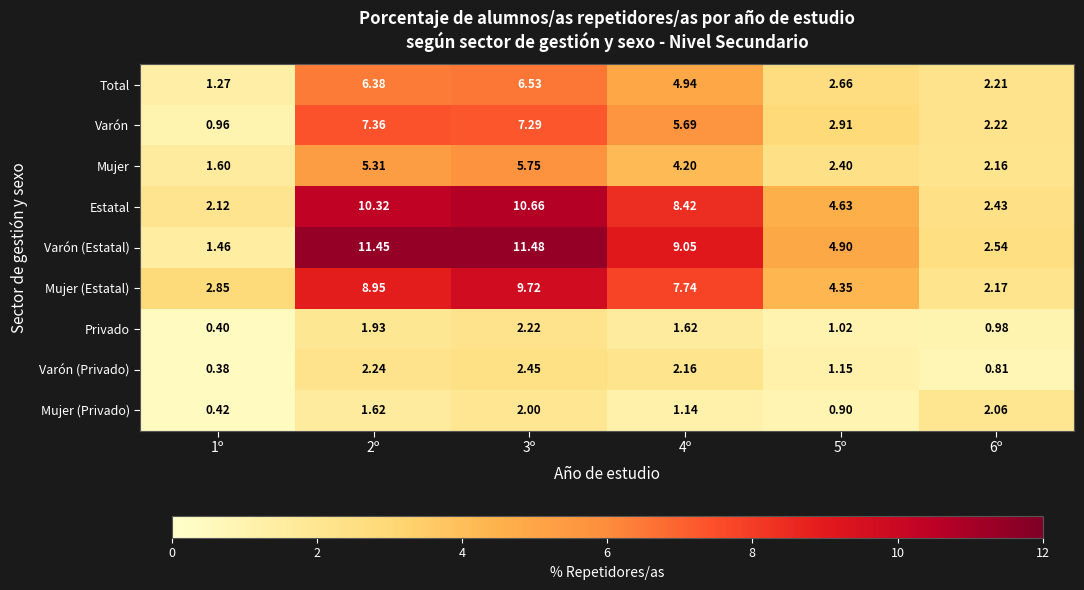

At which category is the sum across all series the highest?

3º